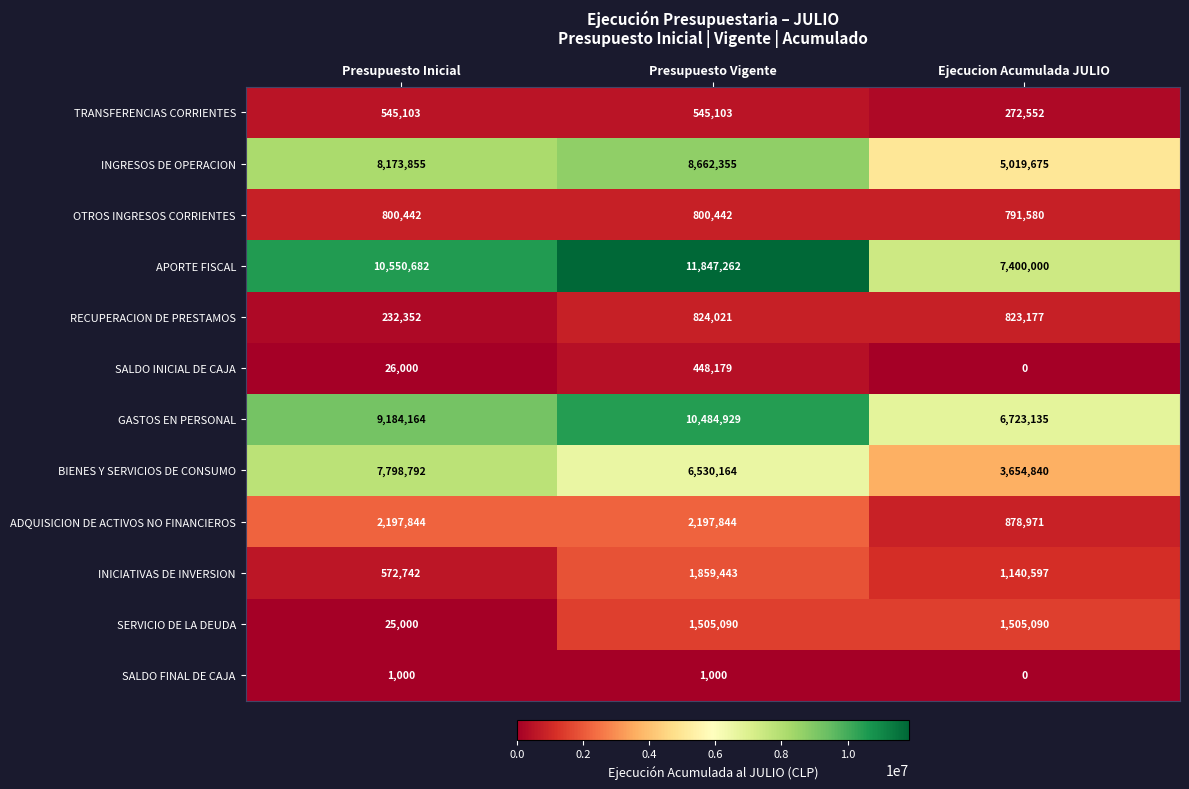

What is the approximate value of GASTOS EN PERSONAL at Ejecucion Acumulada JULIO, to the nearest 10?

6723140